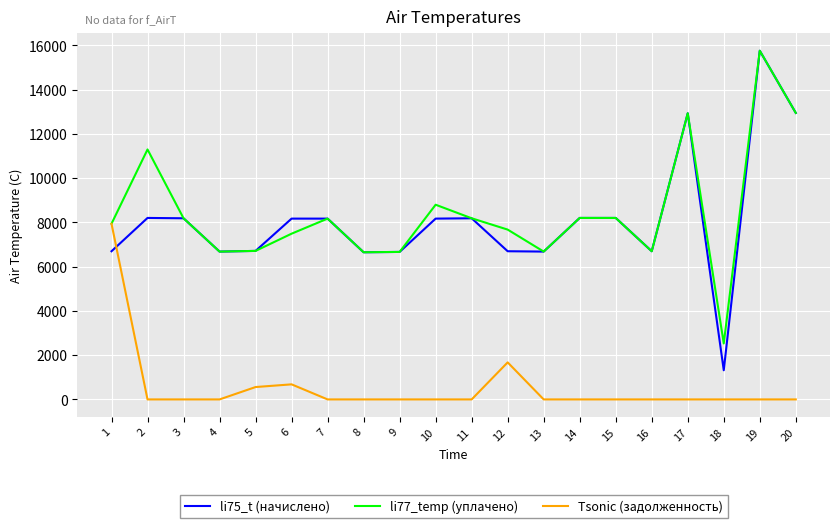

At how many categories does at least one series exceed 10357?

4